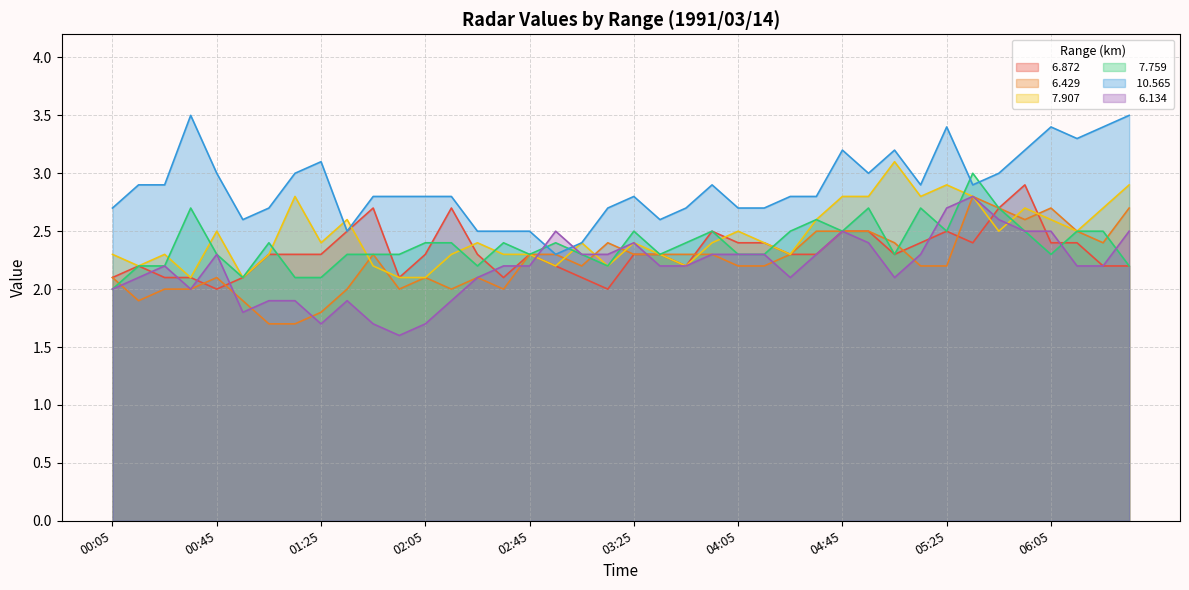

Reading left to right, list all the values displayed in this chart.

  6.872: 00:05=2.1	00:15=2.2	00:25=2.1	00:35=2.1	00:45=2.0	00:55=2.1	01:05=2.3	01:15=2.3	01:25=2.3	01:35=2.5	01:45=2.7	01:55=2.1	02:05=2.3	02:15=2.7	02:25=2.3	02:35=2.1	02:45=2.3	02:55=2.2	03:05=2.1	03:15=2.0	03:25=2.3	03:35=2.3	03:45=2.2	03:55=2.5	04:05=2.4	04:15=2.4	04:25=2.3	04:35=2.3	04:45=2.5	04:55=2.5	05:05=2.3	05:15=2.4	05:25=2.5	05:35=2.4	05:45=2.7	05:55=2.9	06:05=2.4	06:15=2.4	06:25=2.2	06:35=2.2
  6.429: 00:05=2.1	00:15=1.9	00:25=2.0	00:35=2.0	00:45=2.1	00:55=1.9	01:05=1.7	01:15=1.7	01:25=1.8	01:35=2.0	01:45=2.3	01:55=2.0	02:05=2.1	02:15=2.0	02:25=2.1	02:35=2.0	02:45=2.3	02:55=2.3	03:05=2.2	03:15=2.4	03:25=2.3	03:35=2.3	03:45=2.3	03:55=2.3	04:05=2.2	04:15=2.2	04:25=2.3	04:35=2.5	04:45=2.5	04:55=2.5	05:05=2.4	05:15=2.2	05:25=2.2	05:35=2.8	05:45=2.7	05:55=2.6	06:05=2.7	06:15=2.5	06:25=2.4	06:35=2.7
  7.907: 00:05=2.3	00:15=2.2	00:25=2.3	00:35=2.1	00:45=2.5	00:55=2.1	01:05=2.3	01:15=2.8	01:25=2.4	01:35=2.6	01:45=2.2	01:55=2.1	02:05=2.1	02:15=2.3	02:25=2.4	02:35=2.3	02:45=2.3	02:55=2.2	03:05=2.4	03:15=2.2	03:25=2.4	03:35=2.3	03:45=2.2	03:55=2.4	04:05=2.5	04:15=2.4	04:25=2.3	04:35=2.6	04:45=2.8	04:55=2.8	05:05=3.1	05:15=2.8	05:25=2.9	05:35=2.8	05:45=2.5	05:55=2.7	06:05=2.6	06:15=2.5	06:25=2.7	06:35=2.9
  7.759: 00:05=2.0	00:15=2.2	00:25=2.2	00:35=2.7	00:45=2.3	00:55=2.1	01:05=2.4	01:15=2.1	01:25=2.1	01:35=2.3	01:45=2.3	01:55=2.3	02:05=2.4	02:15=2.4	02:25=2.2	02:35=2.4	02:45=2.3	02:55=2.4	03:05=2.3	03:15=2.2	03:25=2.5	03:35=2.3	03:45=2.4	03:55=2.5	04:05=2.3	04:15=2.3	04:25=2.5	04:35=2.6	04:45=2.5	04:55=2.7	05:05=2.3	05:15=2.7	05:25=2.5	05:35=3.0	05:45=2.7	05:55=2.5	06:05=2.3	06:15=2.5	06:25=2.5	06:35=2.2
 10.565: 00:05=2.7	00:15=2.9	00:25=2.9	00:35=3.5	00:45=3.0	00:55=2.6	01:05=2.7	01:15=3.0	01:25=3.1	01:35=2.5	01:45=2.8	01:55=2.8	02:05=2.8	02:15=2.8	02:25=2.5	02:35=2.5	02:45=2.5	02:55=2.3	03:05=2.4	03:15=2.7	03:25=2.8	03:35=2.6	03:45=2.7	03:55=2.9	04:05=2.7	04:15=2.7	04:25=2.8	04:35=2.8	04:45=3.2	04:55=3.0	05:05=3.2	05:15=2.9	05:25=3.4	05:35=2.9	05:45=3.0	05:55=3.2	06:05=3.4	06:15=3.3	06:25=3.4	06:35=3.5
  6.134: 00:05=2.0	00:15=2.1	00:25=2.2	00:35=2.0	00:45=2.3	00:55=1.8	01:05=1.9	01:15=1.9	01:25=1.7	01:35=1.9	01:45=1.7	01:55=1.6	02:05=1.7	02:15=1.9	02:25=2.1	02:35=2.2	02:45=2.2	02:55=2.5	03:05=2.3	03:15=2.3	03:25=2.4	03:35=2.2	03:45=2.2	03:55=2.3	04:05=2.3	04:15=2.3	04:25=2.1	04:35=2.3	04:45=2.5	04:55=2.4	05:05=2.1	05:15=2.3	05:25=2.7	05:35=2.8	05:45=2.6	05:55=2.5	06:05=2.5	06:15=2.2	06:25=2.2	06:35=2.5